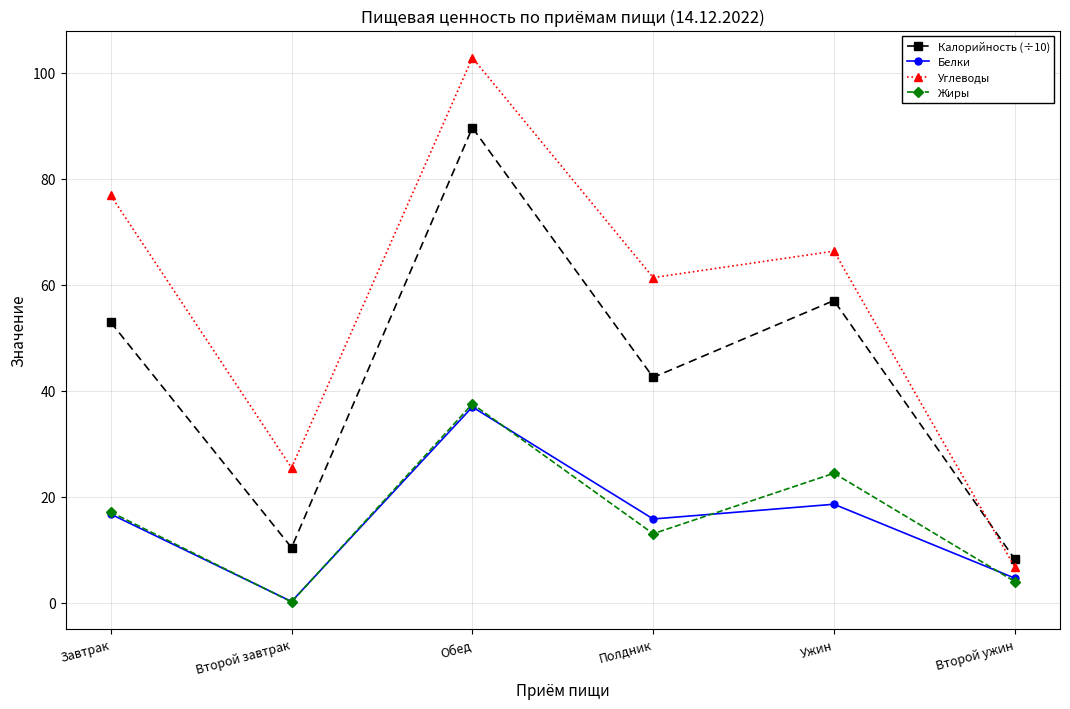

The Калорийность (÷10) series shows 30.3 at Завтрак. True or false?

False